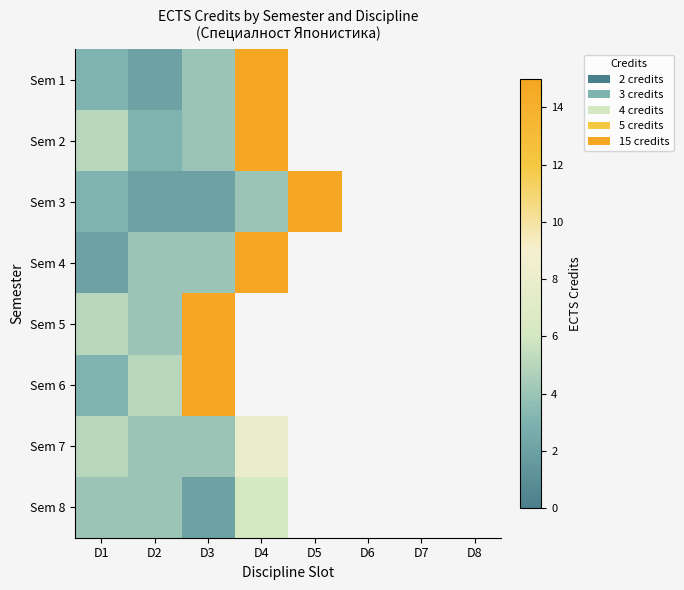

Between D4 and D2, which is larger?

D4